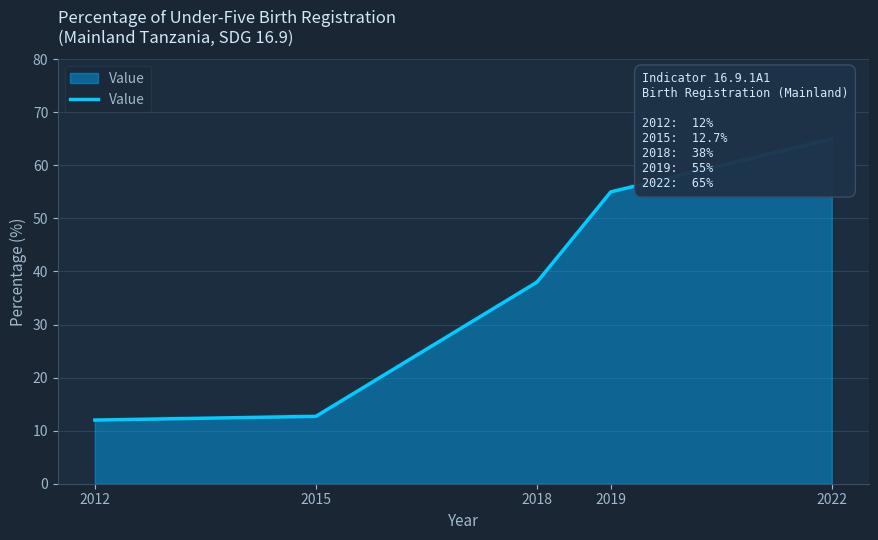

True or false: the data has more than 1 interior local peaks.

False